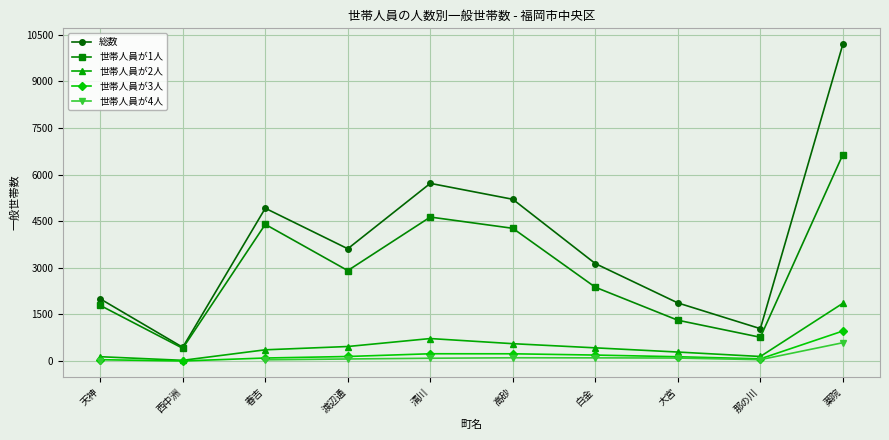

Is it true that 総数 equals 3192.9 at 高砂?

False